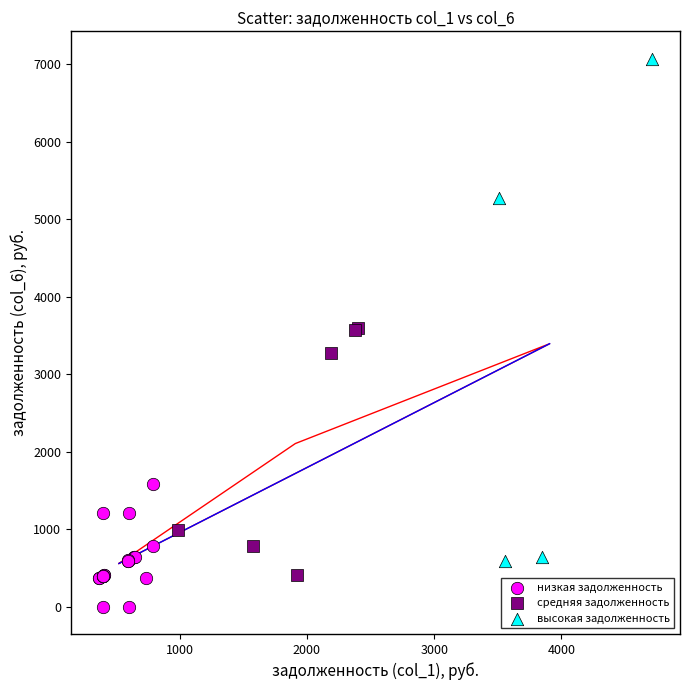

Which series has the widest spread of Y values?

высокая задолженность